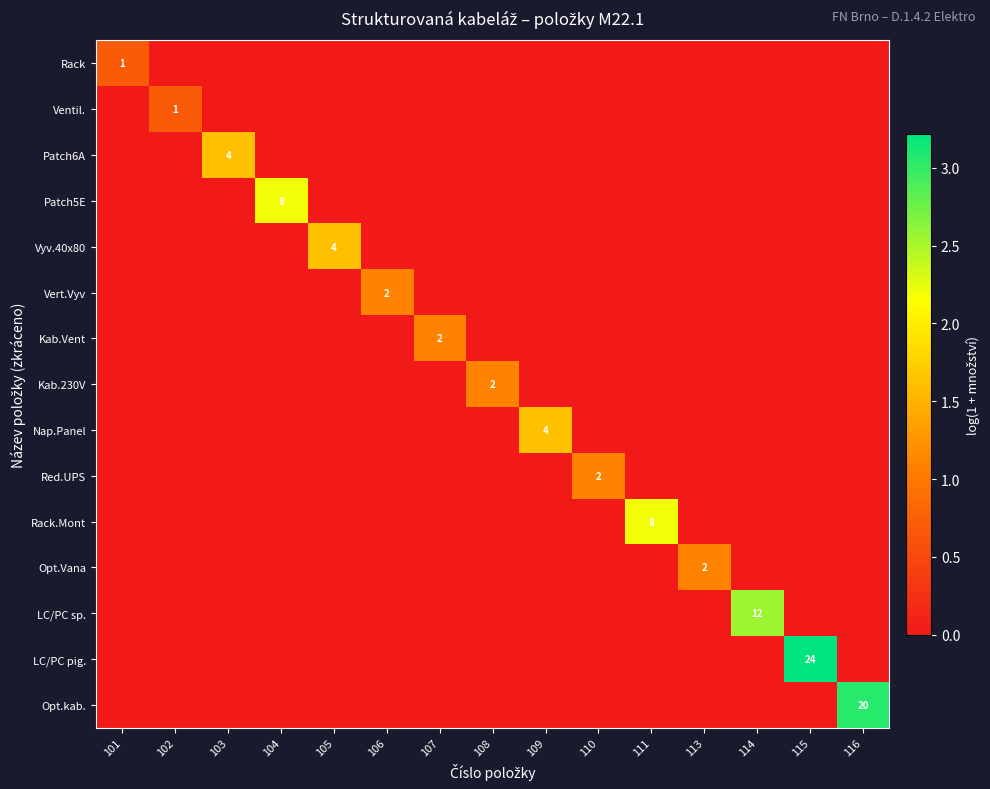

The value of Vyv.40x80 at 105 is 4. True or false?

True